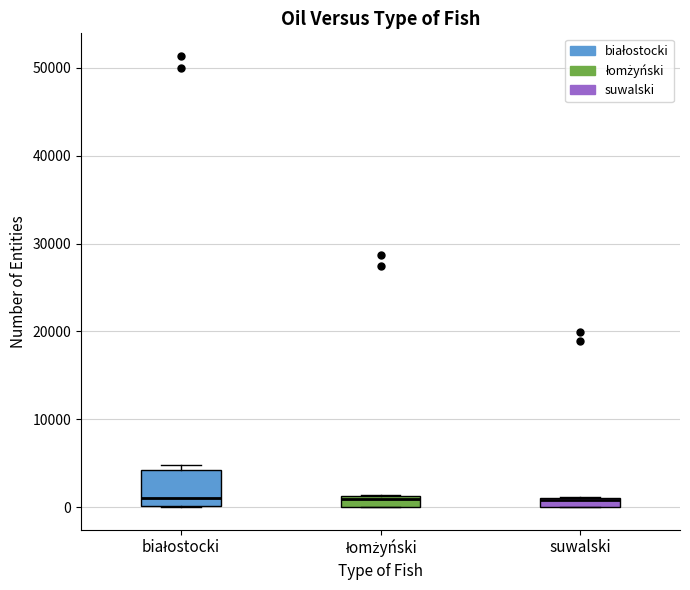

Which box is the tallest, from its lower edge to its upper edge?

białostocki